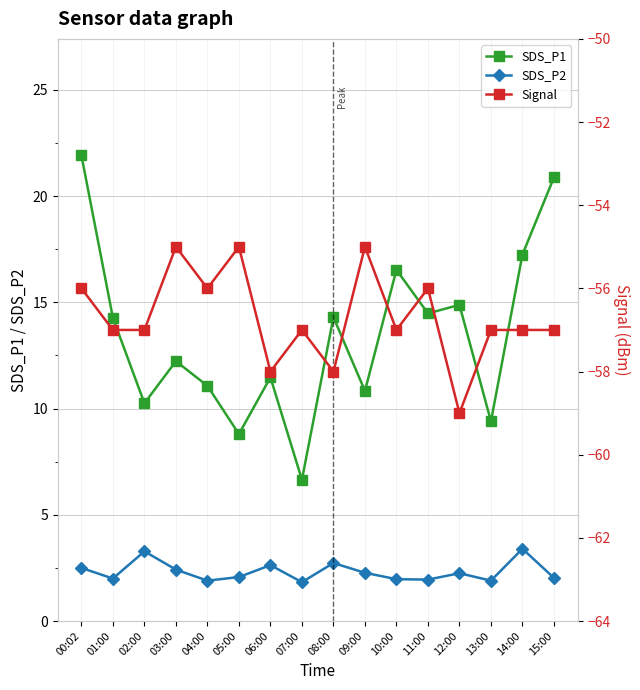

Which series has the largest range (max minus min)?

SDS_P1